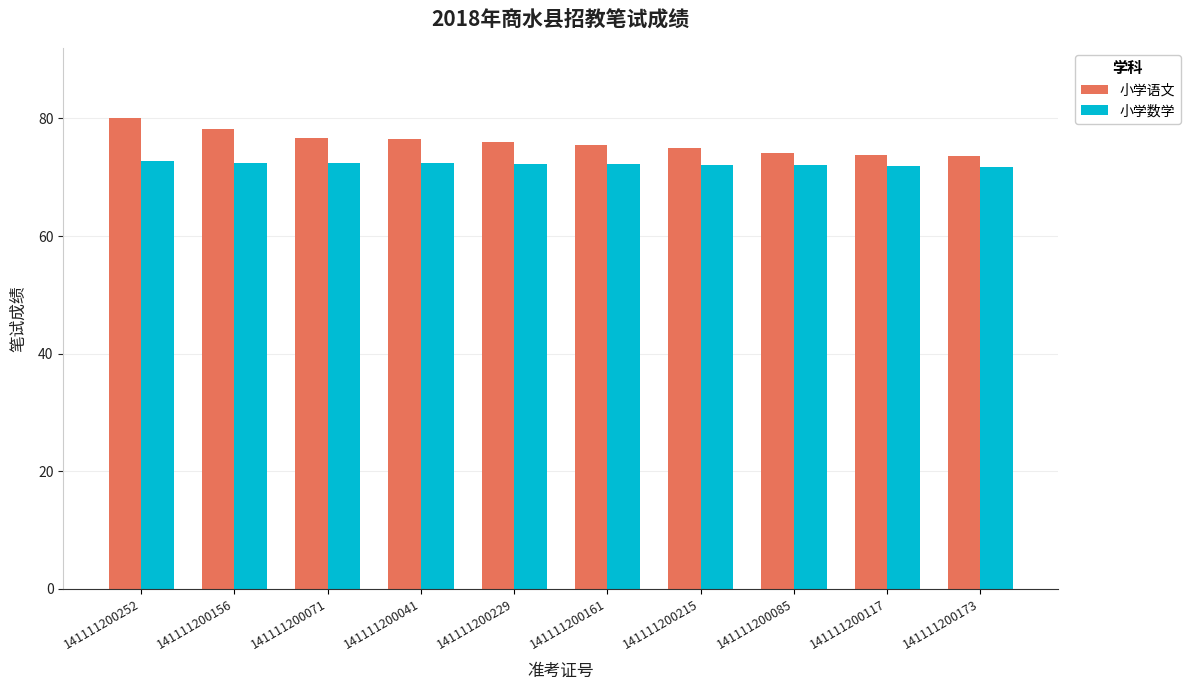

List the series in order of their peak value, highest first.

小学语文, 小学数学